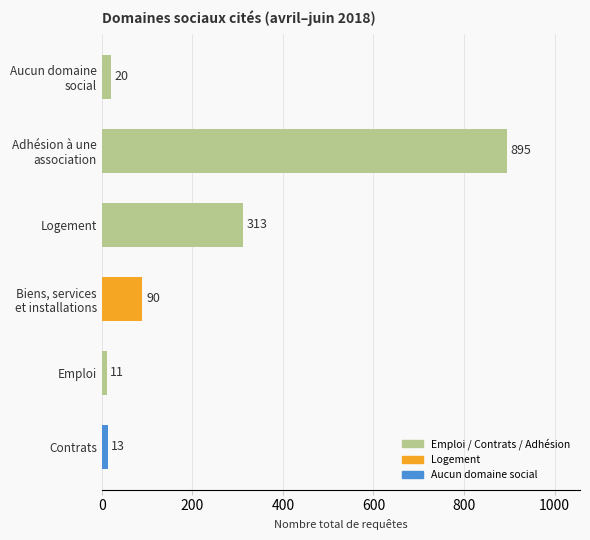

How many values are below 90?

3